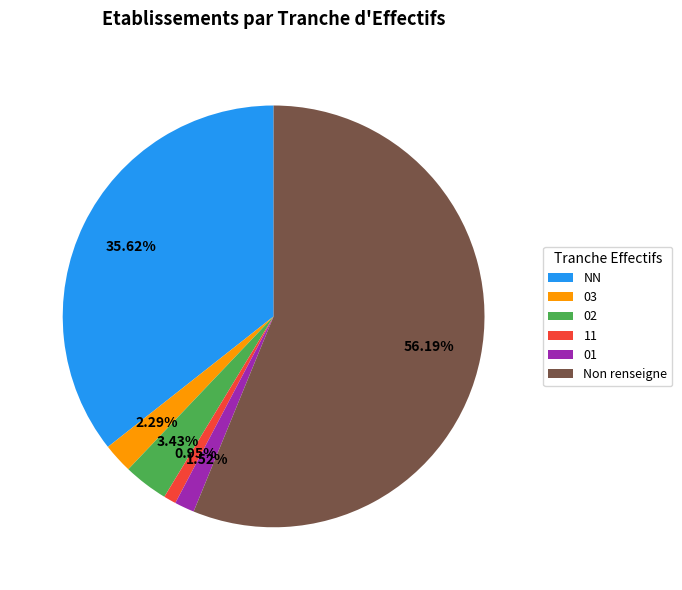

Does 02 represent more than half of the total?

No